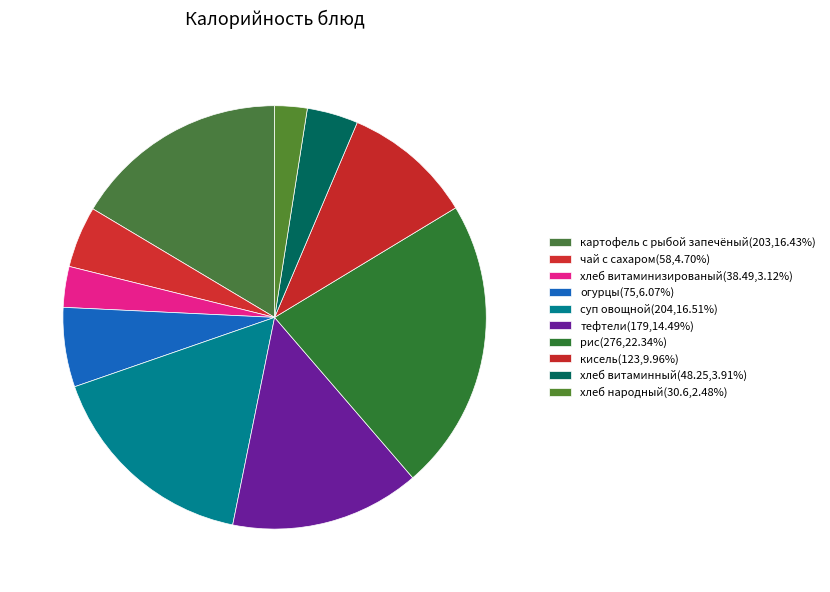

What is the ratio of the value at хлеб витаминизированый to the value at картофель с рыбой запечёный?

0.2